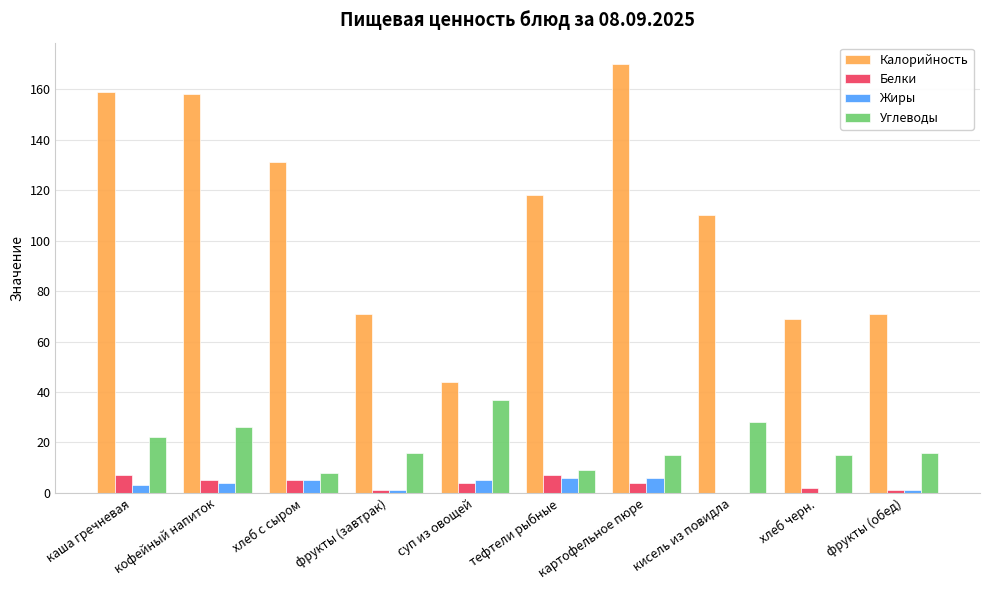

The value of Калорийность at хлеб с сыром is 131. True or false?

True